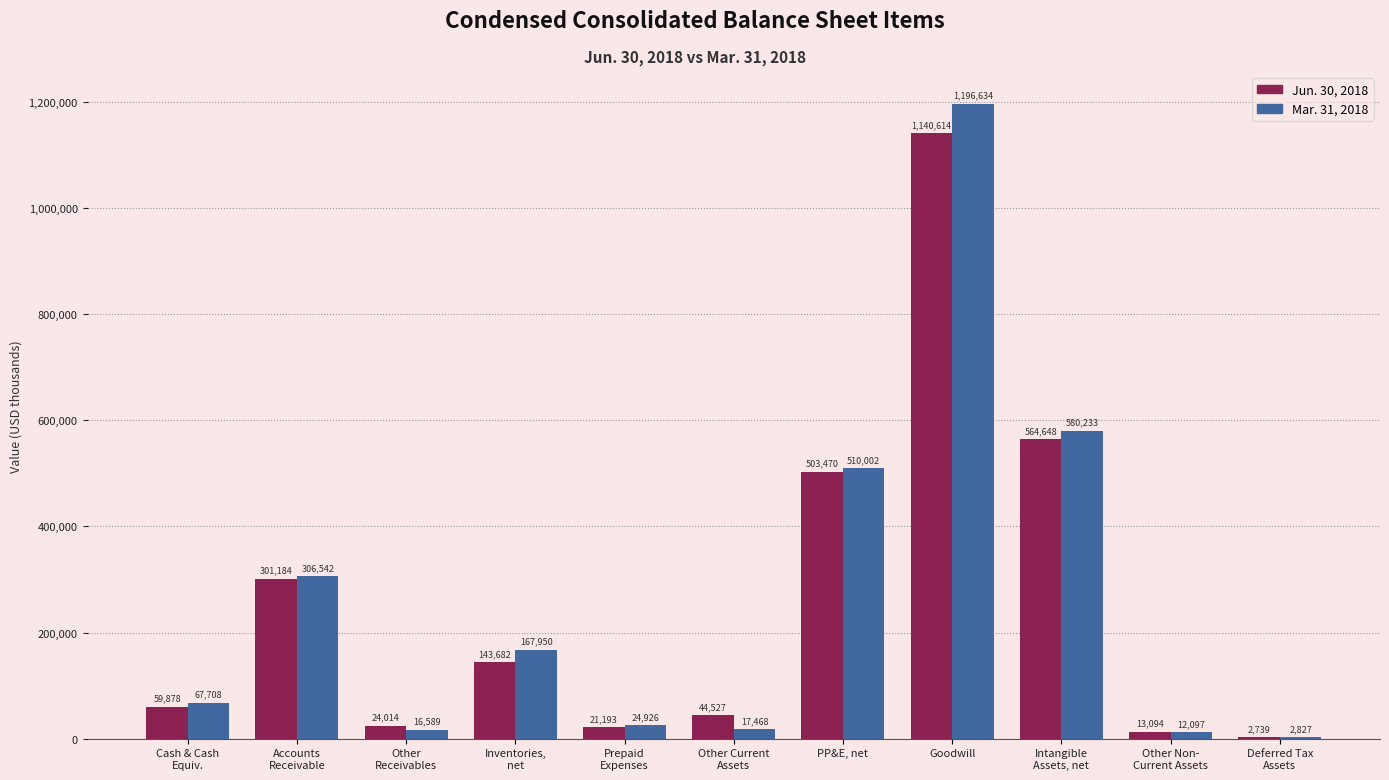

The value of Jun. 30, 2018 at Deferred Tax
Assets is 2739. True or false?

True